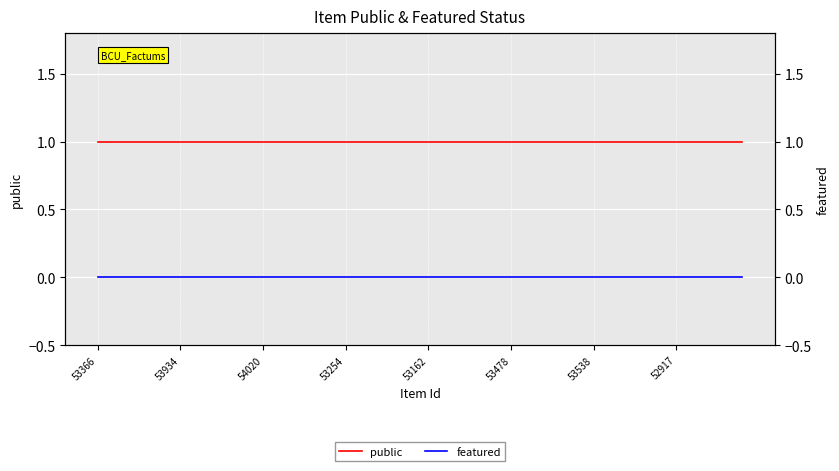

The value of public at 23 is 1. True or false?

False